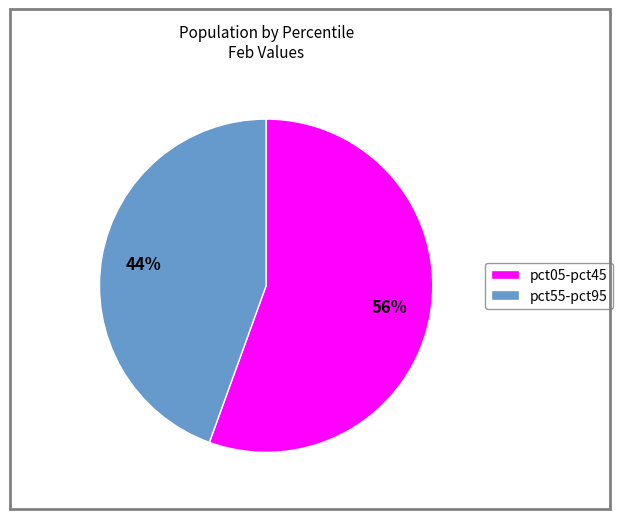

To the nearest percent, what percentage of the pie is pct05-pct45?

56%